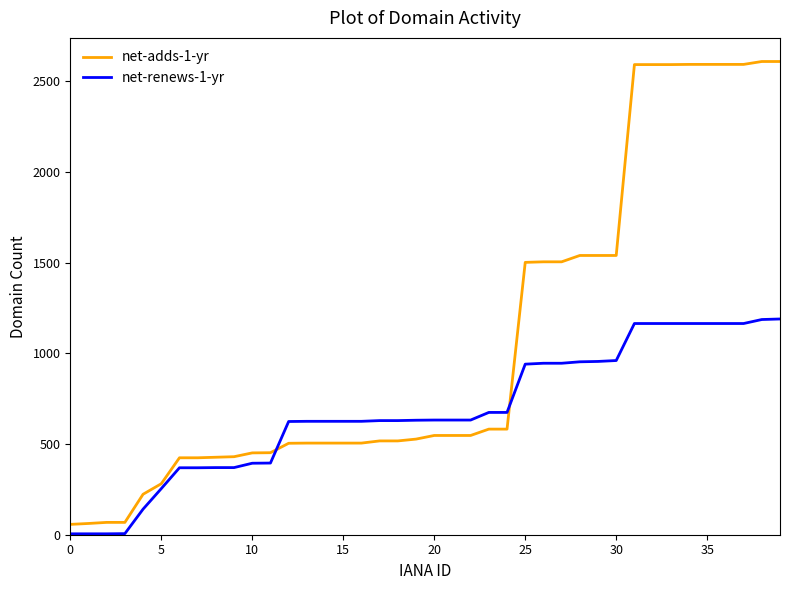

List the series in order of their peak value, highest first.

net-adds-1-yr, net-renews-1-yr